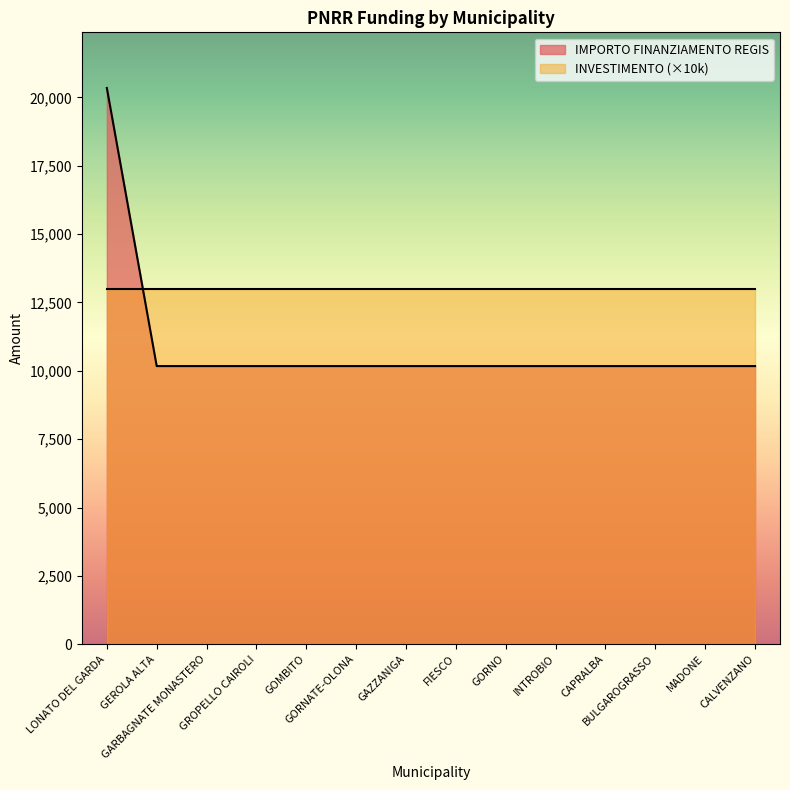

What value does the data have at BULGAROGRASSO, to the nearest 10?

10170